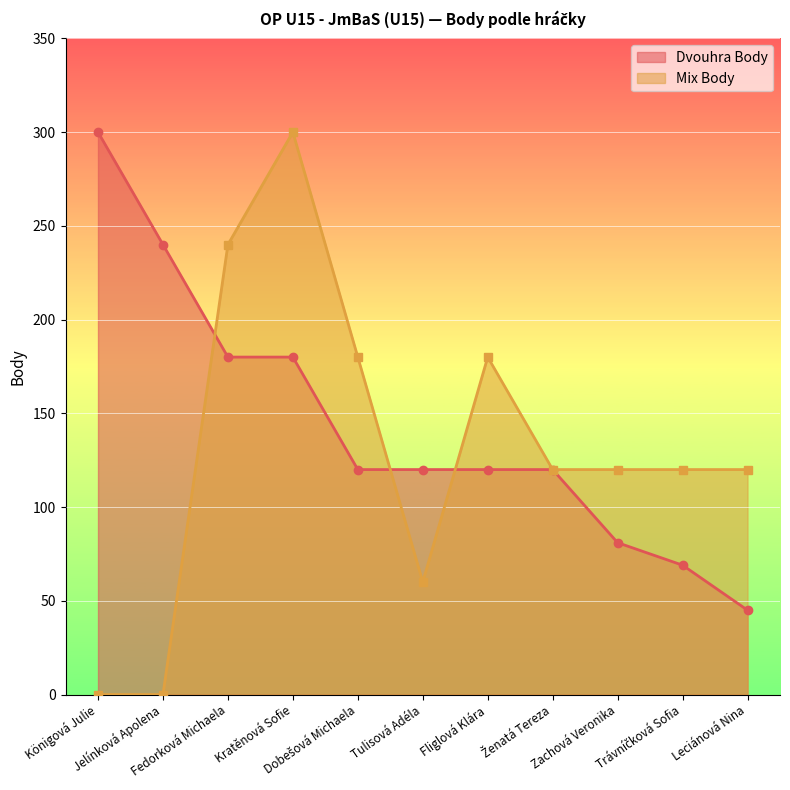

Between Jelínková Apolena and Fliglová Klára, which is larger?

Jelínková Apolena